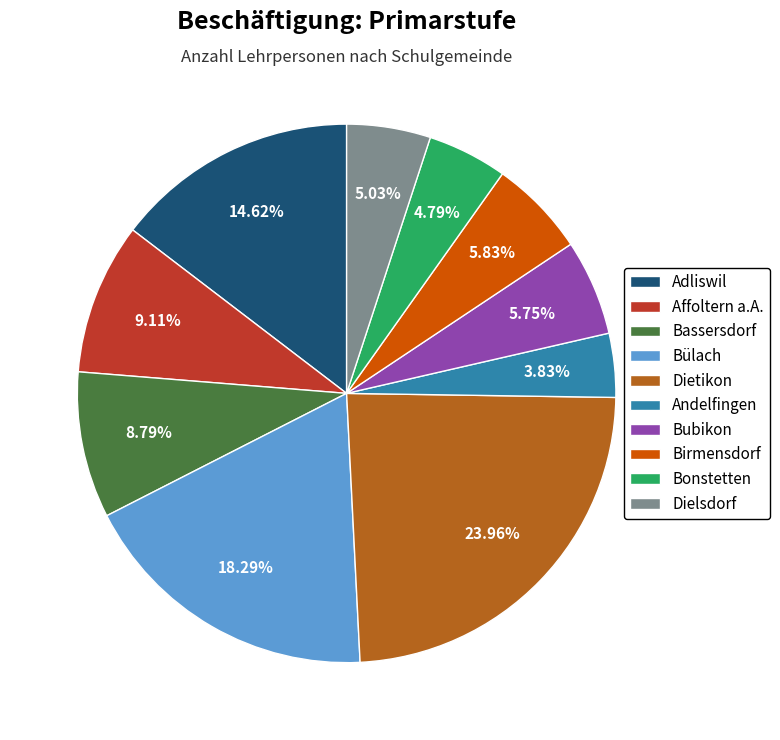

What is the smallest slice in the pie chart?

Andelfingen